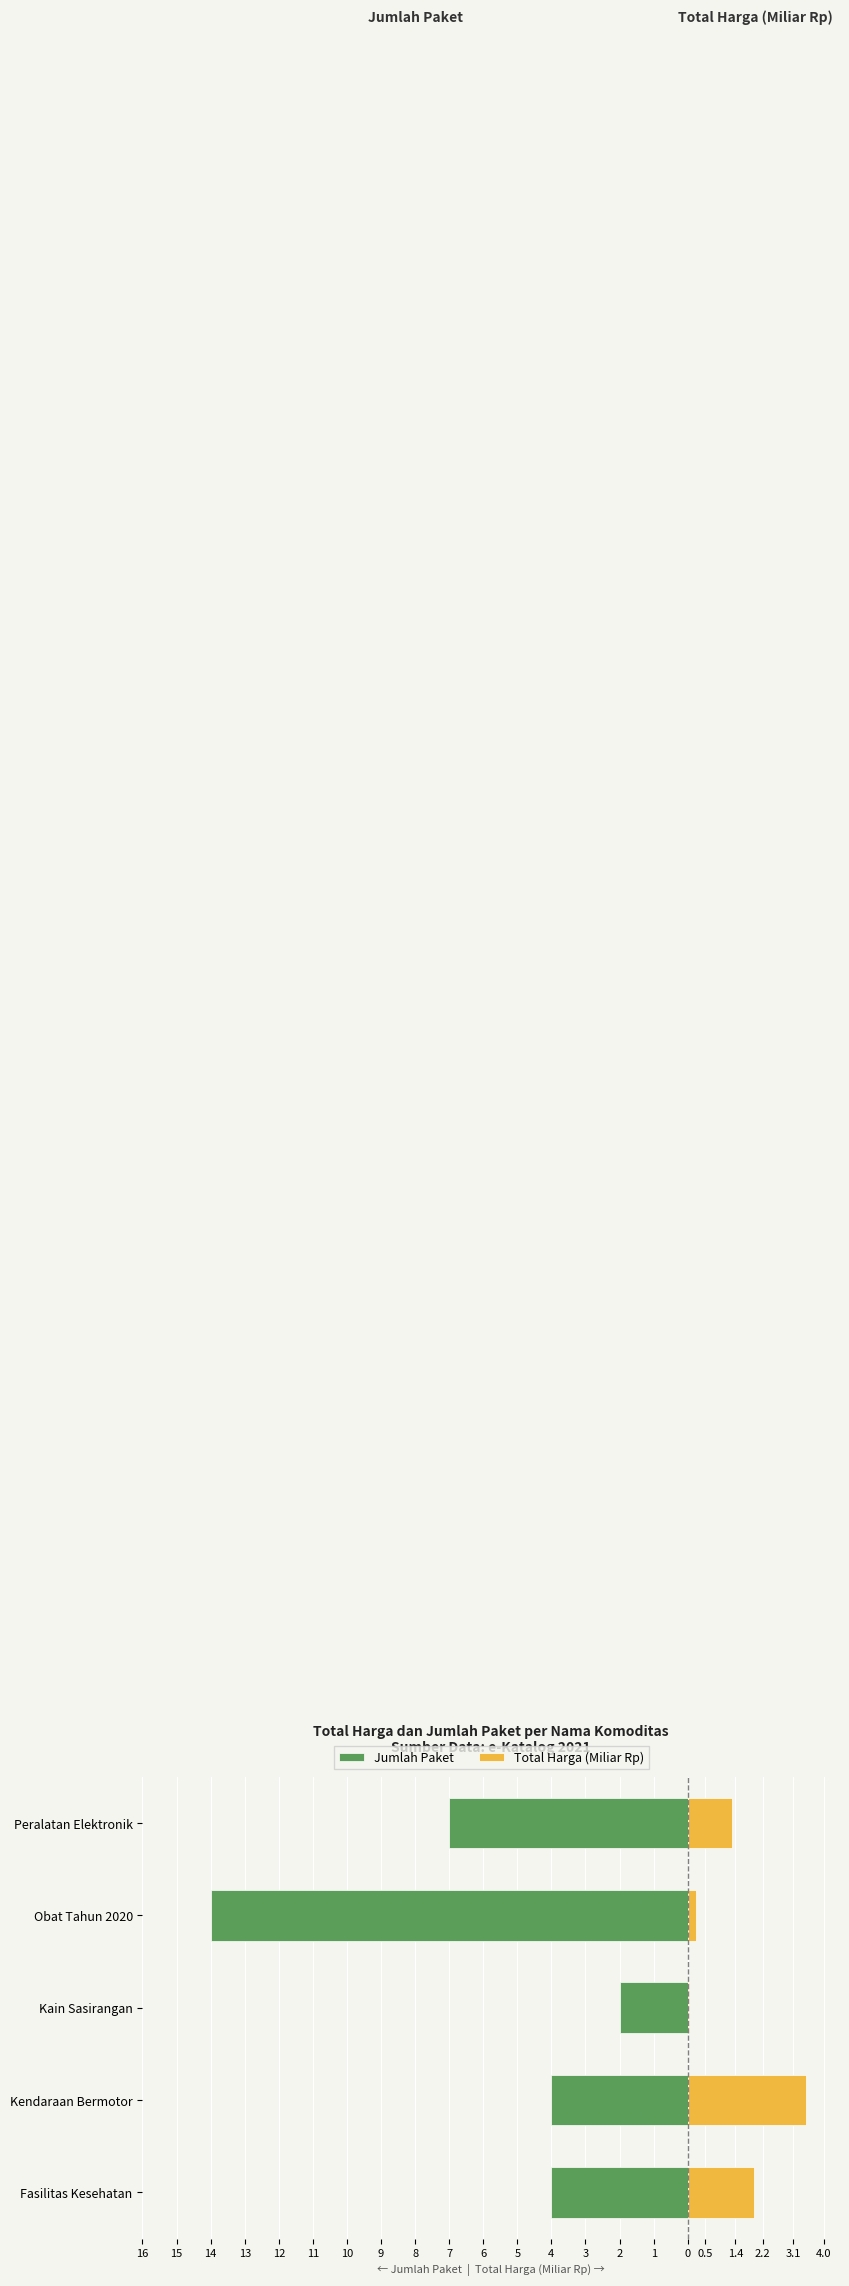

How many categories are shown in the chart?

5